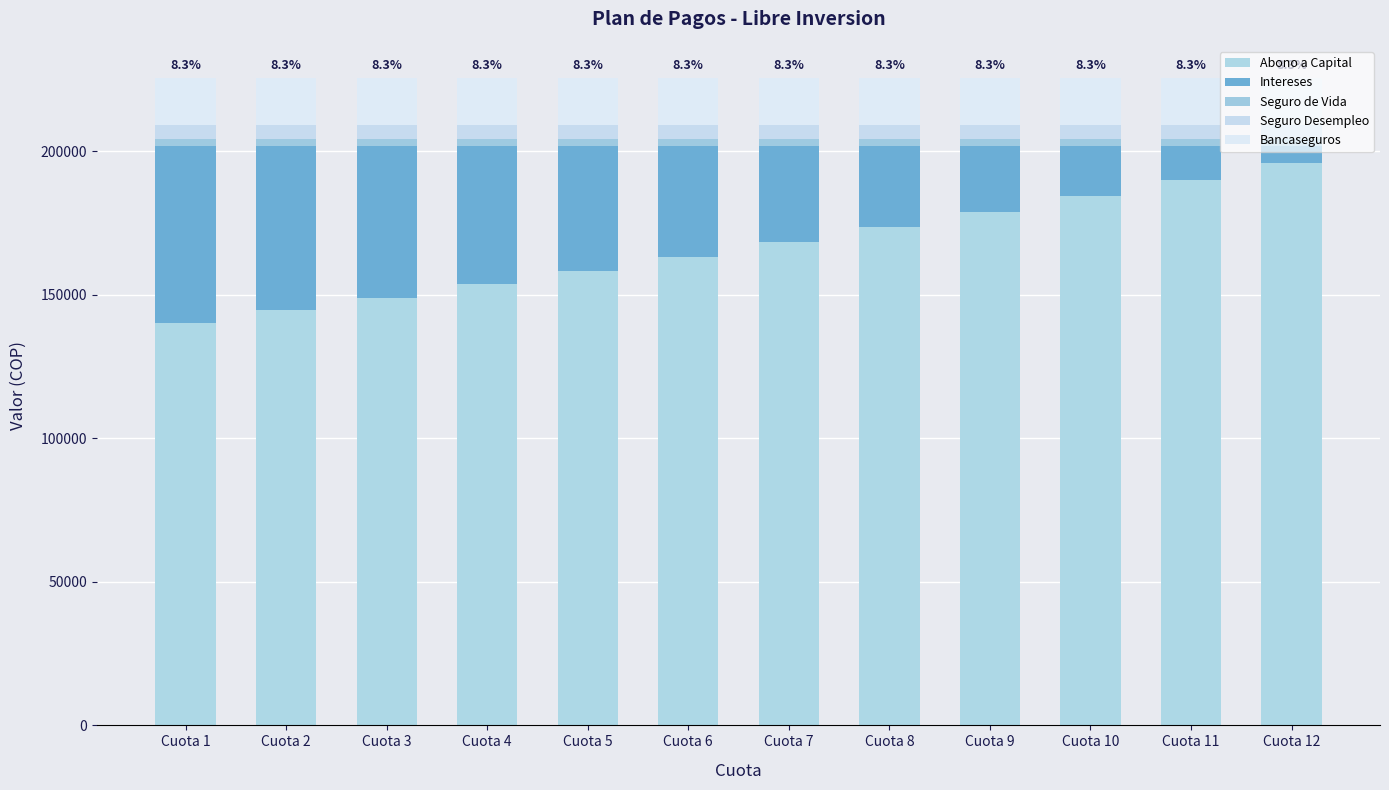

Does the chart contain any negative values?

No